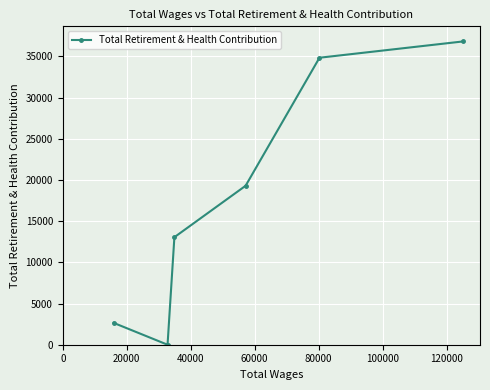

How many values are below 19291?

3